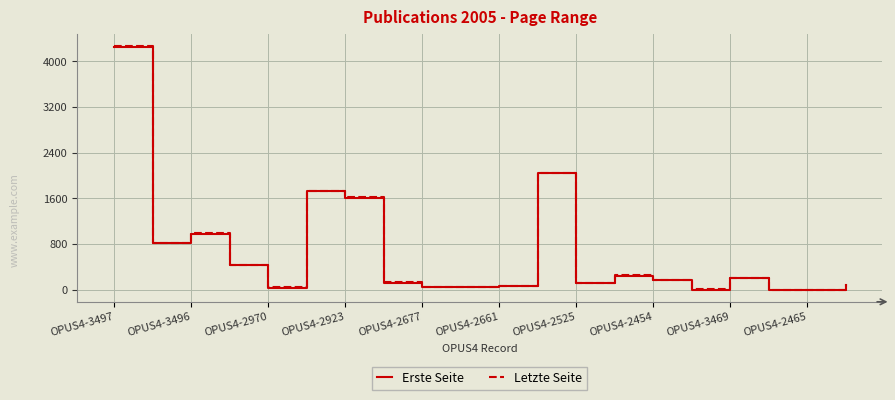

At how many categories does at least one series exceed 649?

6